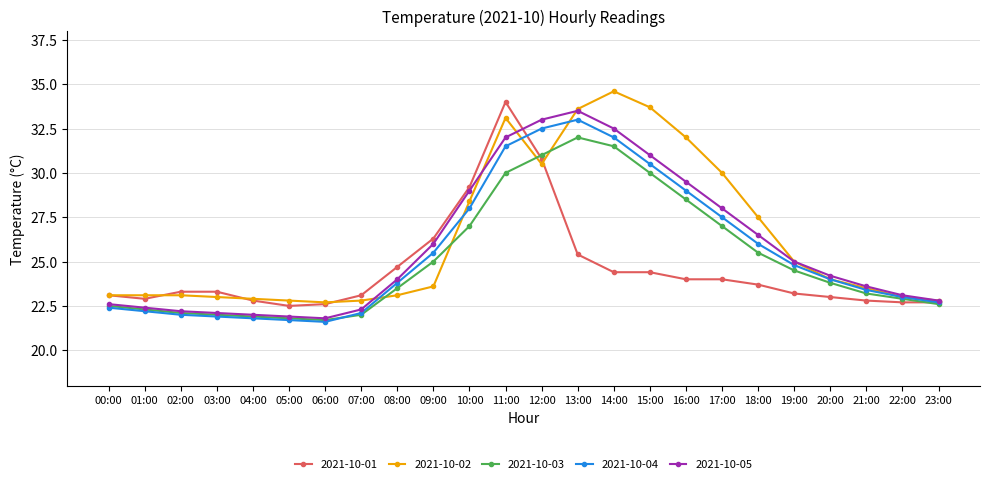

What is the greatest value displayed?

34.6